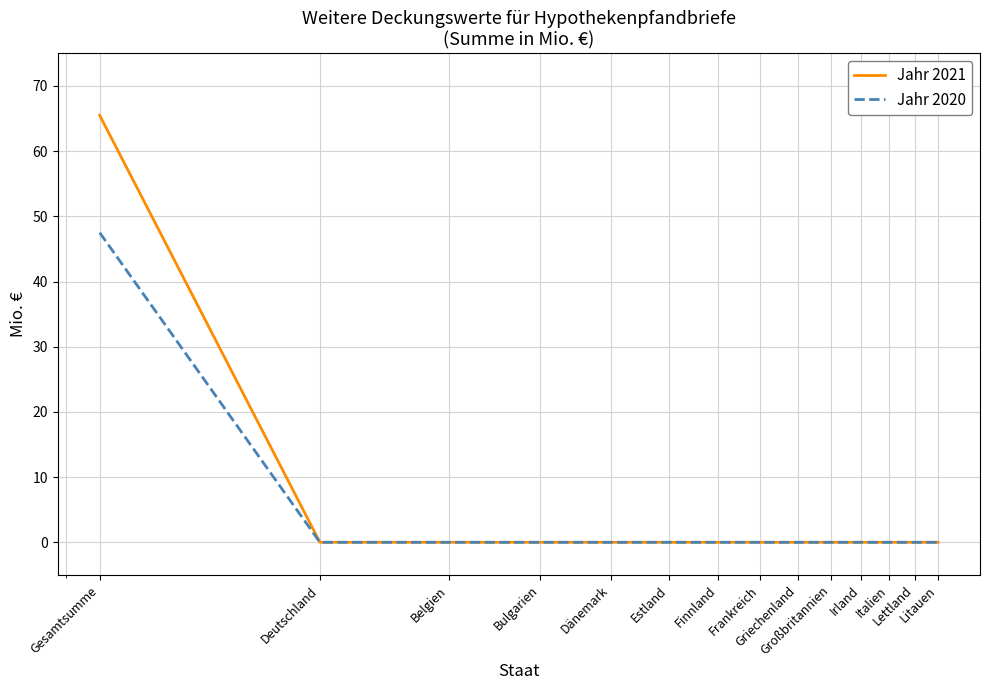

What is the sum of all Jahr 2020 values?

47.5